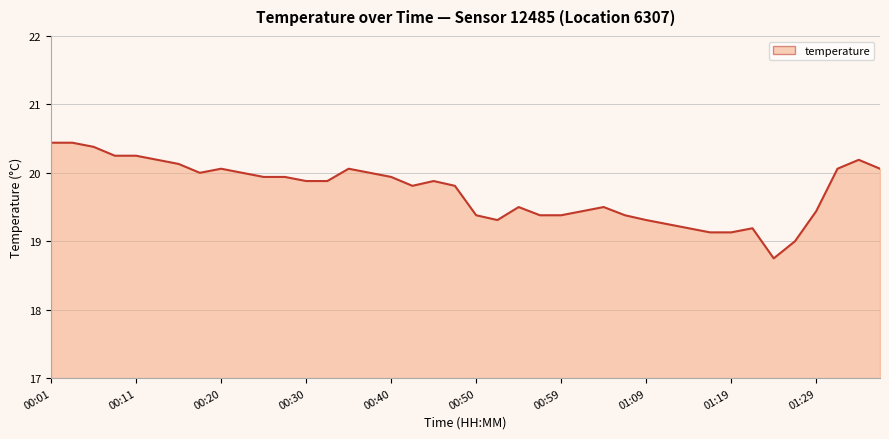

What is the maximum value shown in the chart?

20.4